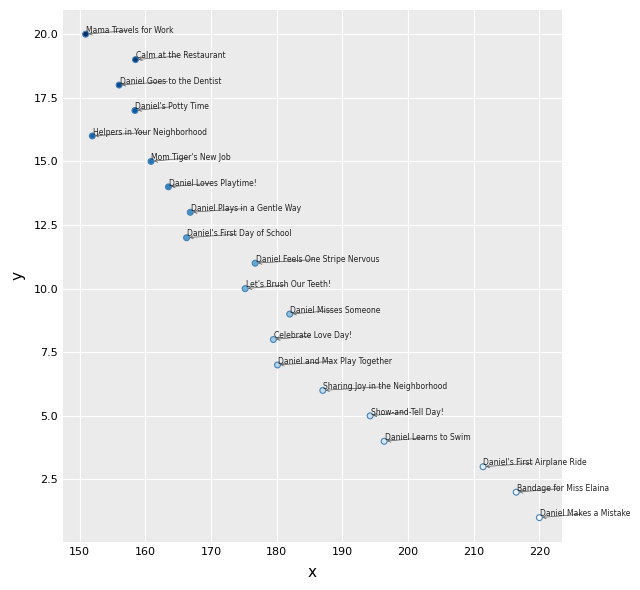

What is the range of X values (max minus min)?

69094029